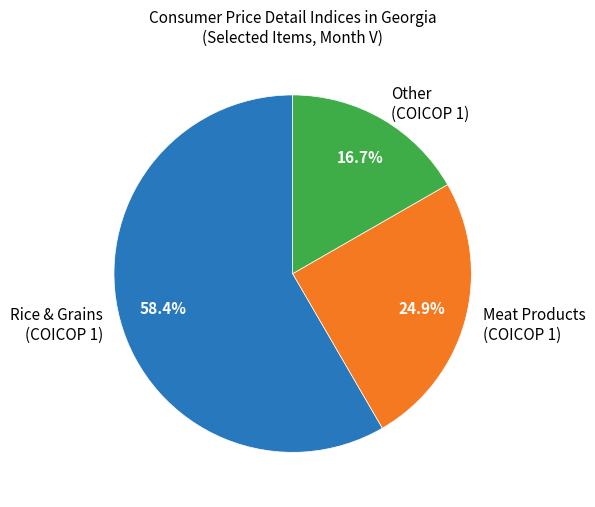

Which category has the smallest portion of the pie?

Other (COICOP 1)